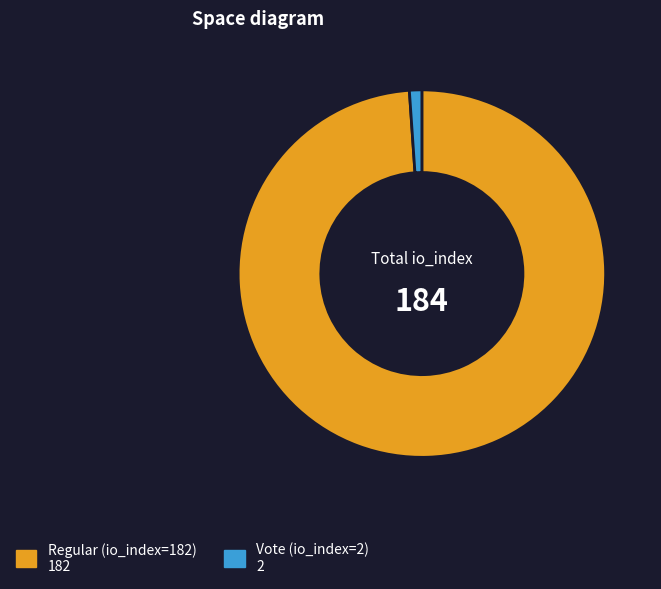

What is the smallest slice in the pie chart?

Vote (io_index=2)